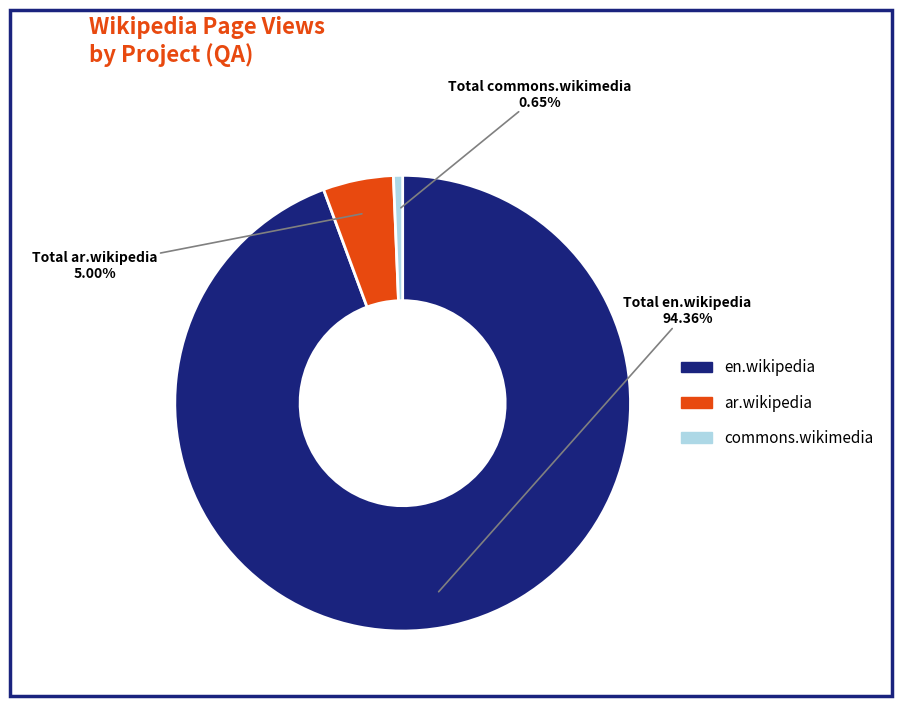

To the nearest percent, what is the combined percentage of commons.wikimedia and en.wikipedia?

95%